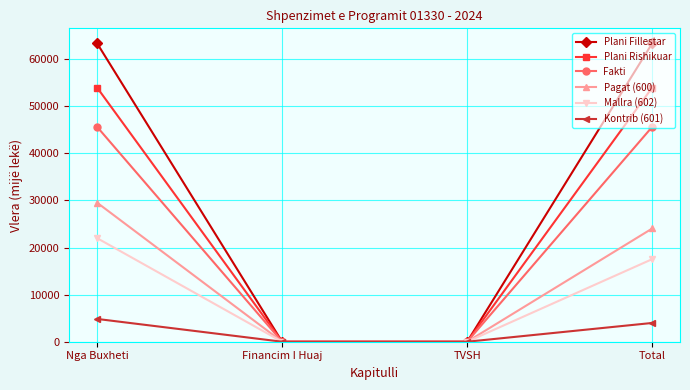

Reading right to left, extract all data points from this chart.

Plani Fillestar: 63370	0	0	63370
Plani Rishikuar: 53970	0	0	53970
Fakti: 45631	0	0	45631
Pagat (600): 24043	0	0	29531
Mallra (602): 17535	0	0	22000
Kontrib (601): 3985	0	0	4839